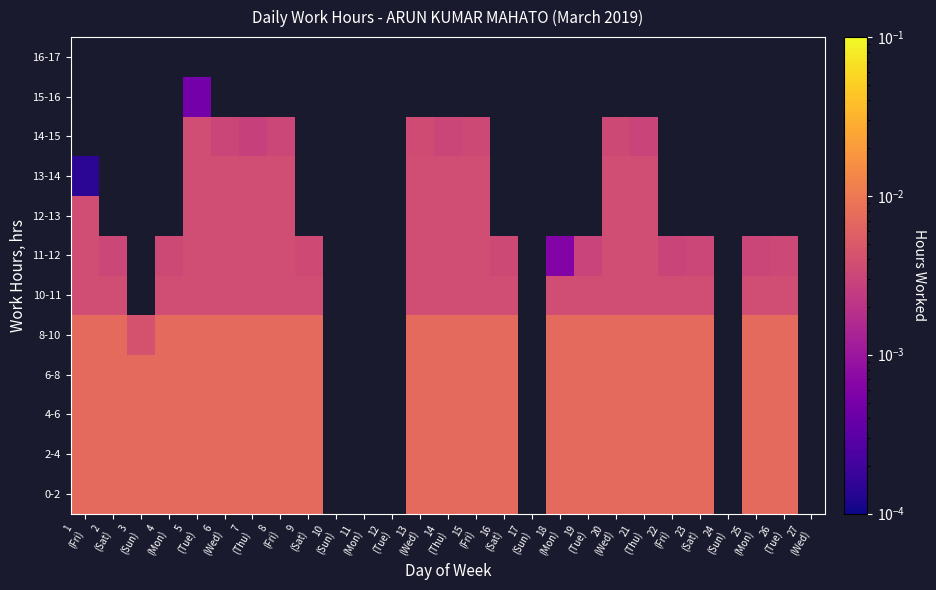

Rank the series by their average value, from highest to lowest.

0-2, 2-4, 4-6, 6-8, 8-10, 10-11, 11-12, 12-13, 13-14, 14-15, 15-16, 16-17